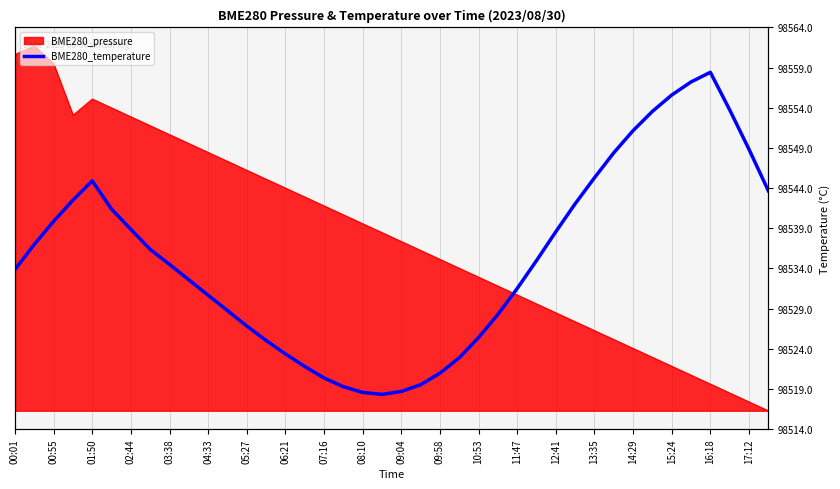

How many points are lower than both their immediate neighbors (excluding endpoints)?

1